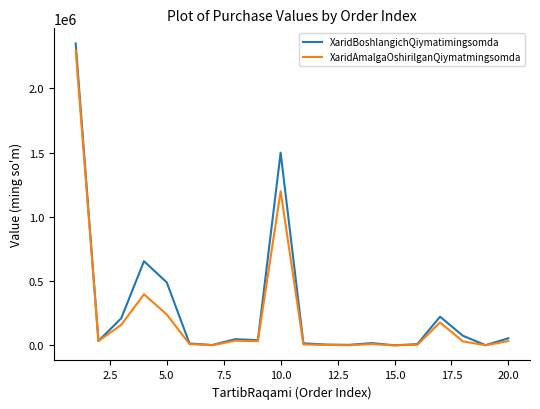

Which series has the widest spread of values?

XaridBoshlangichQiymatimingsomda